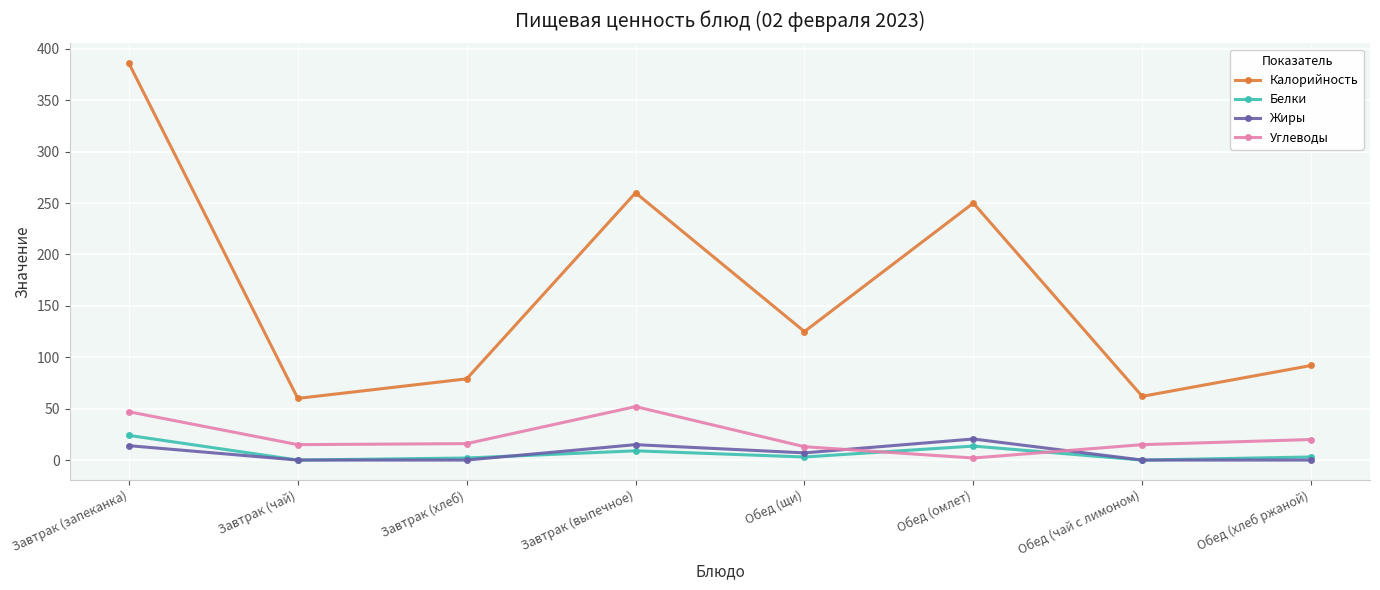

True or false: Калорийность and Жиры cross at least once.

False